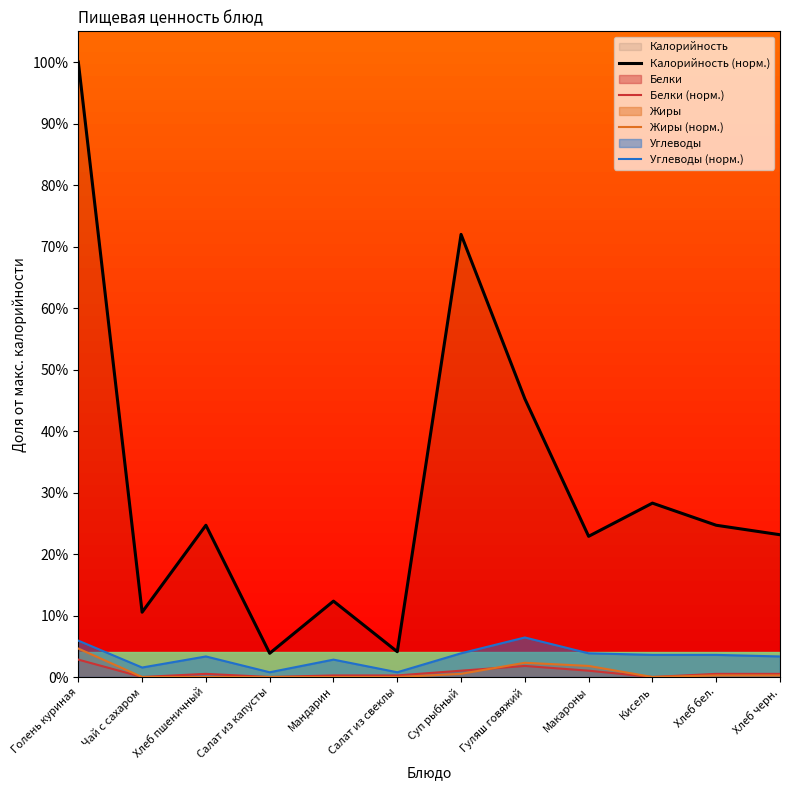

How many data points does each series have?

12